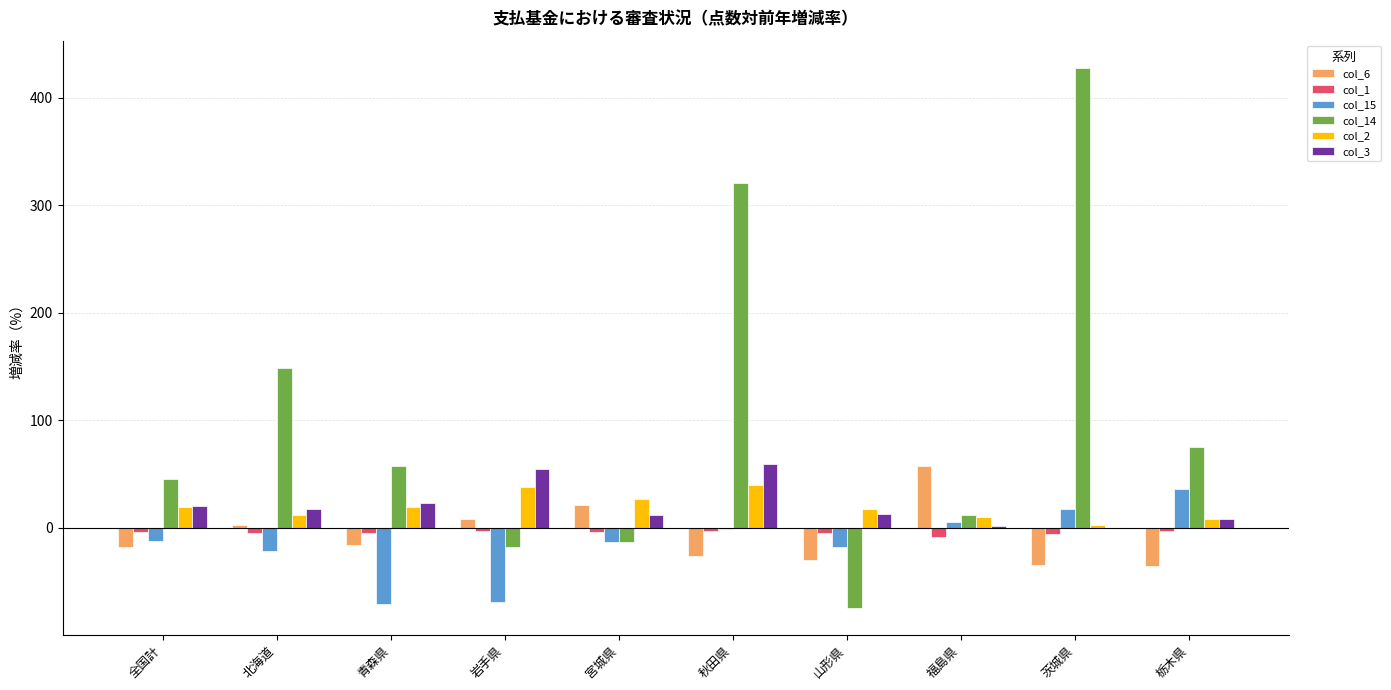

The value of col_14 at 山形県 is -74.3. True or false?

True